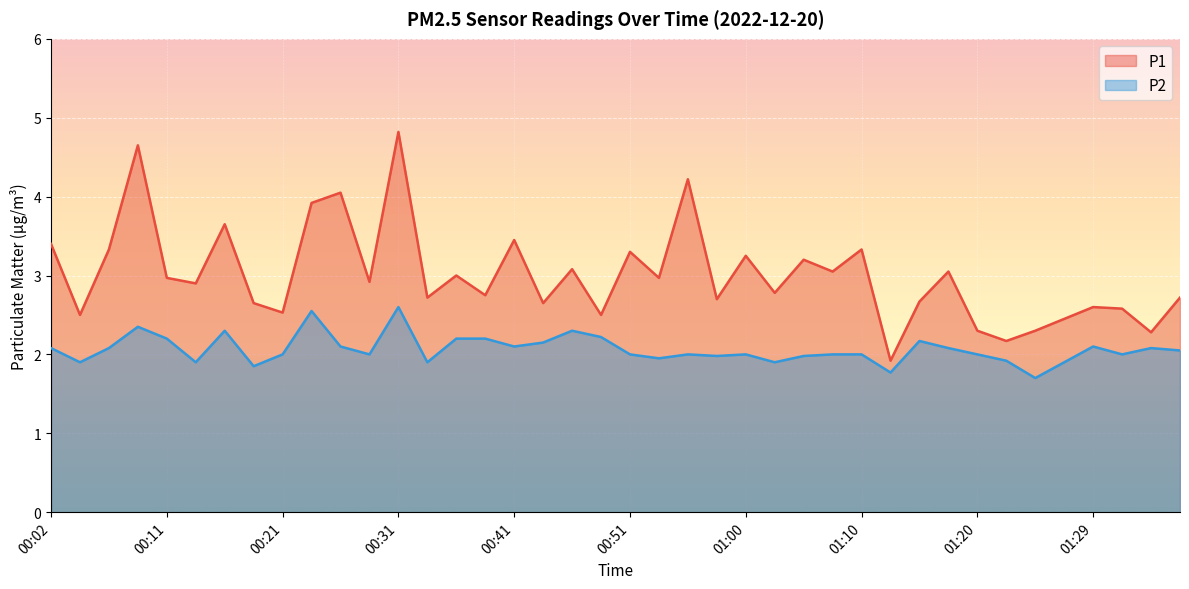

How many distinct data groups are displayed?

2